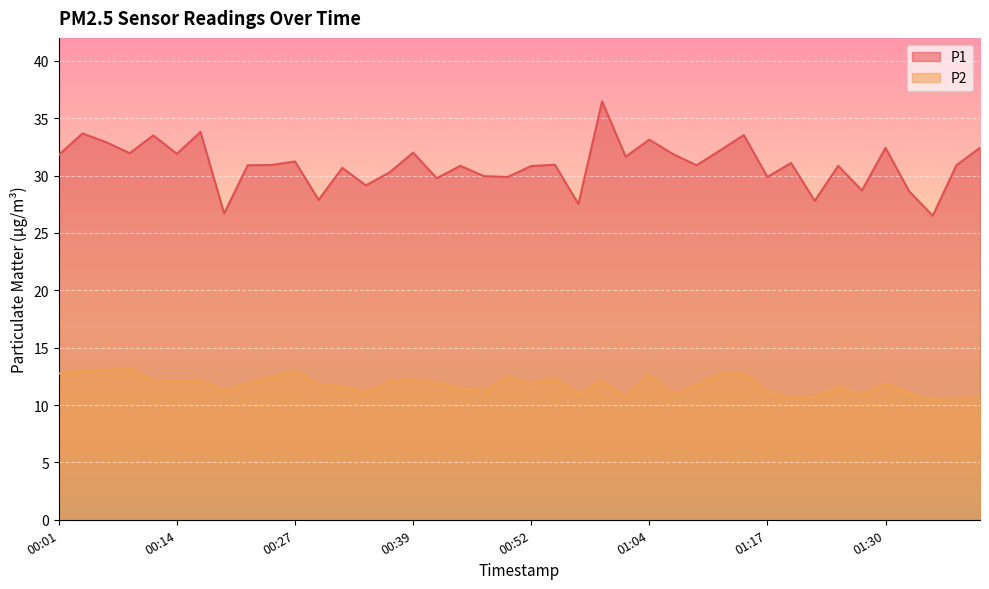

True or false: P1 has more than 0 points higher than both neighbors.

True